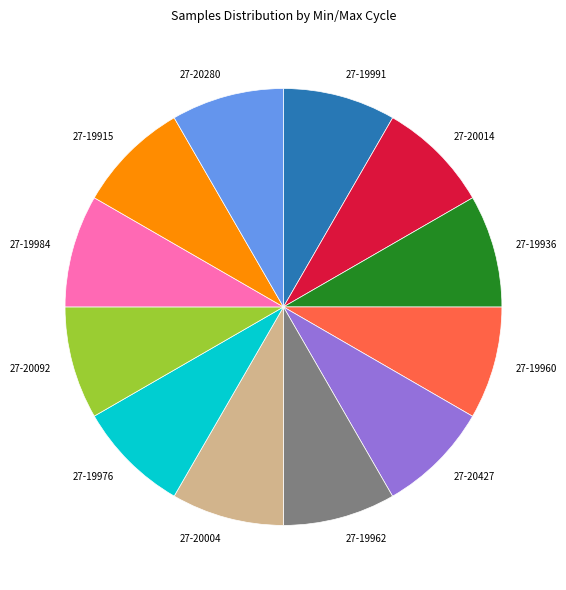

The 27-20092 slice represents 2% of the pie. True or false?

False